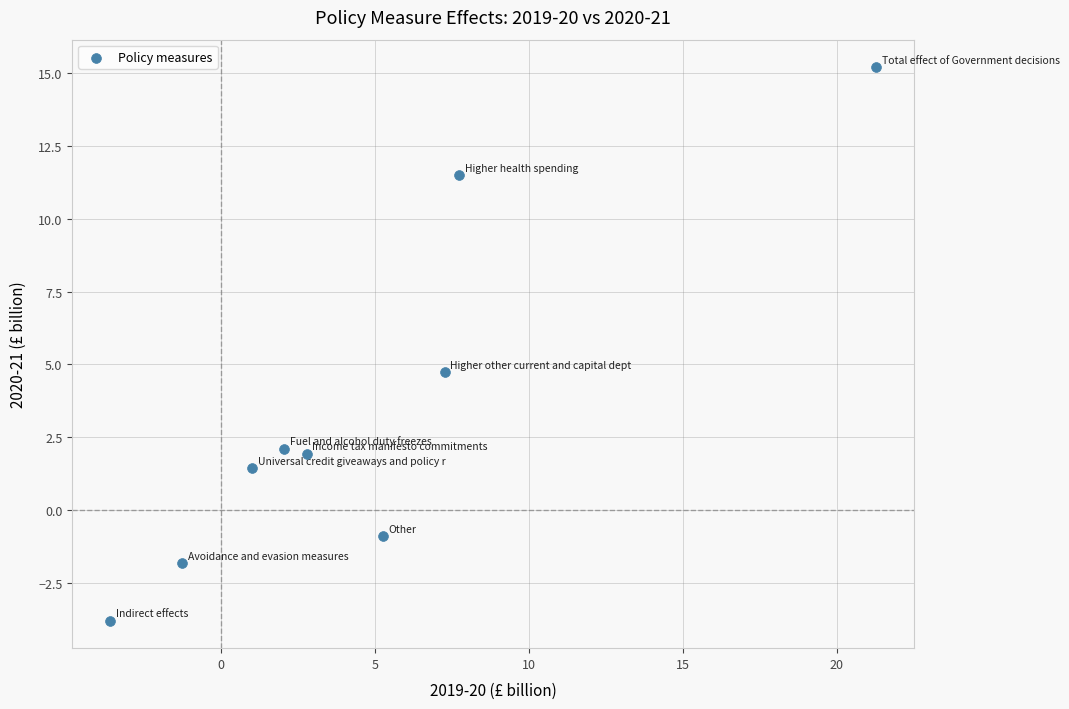

What Y value in the scatter plot is closest to 5?

4.7